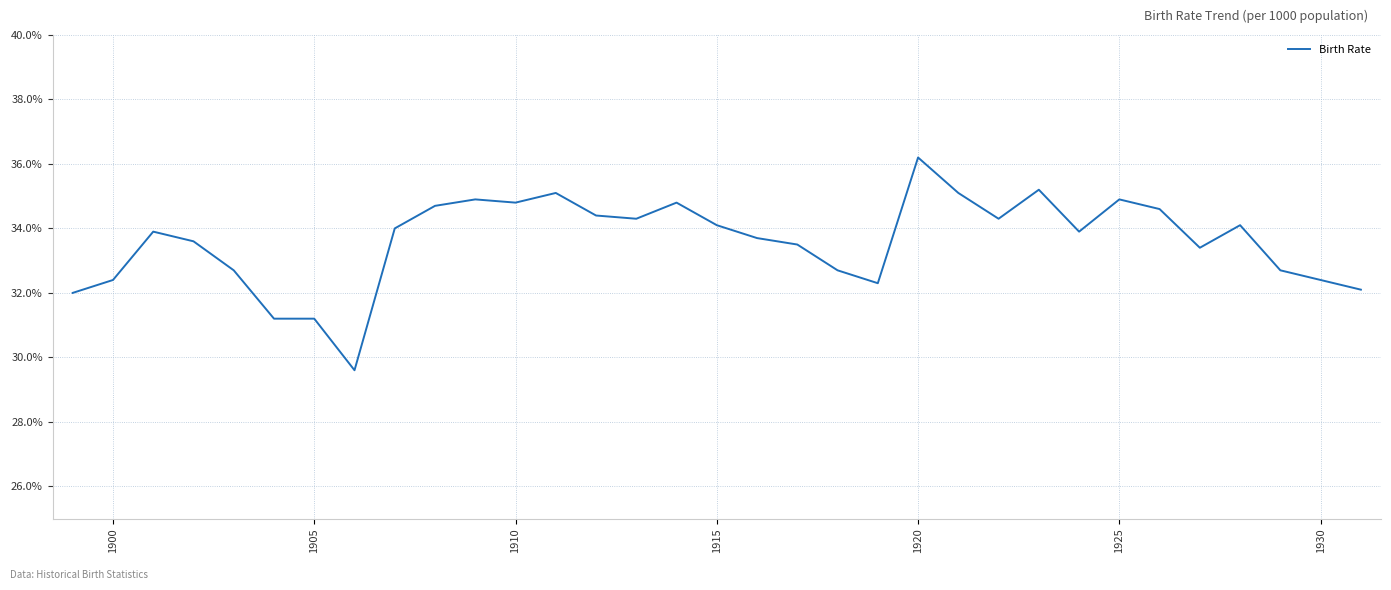

What is the difference between the maximum and minimum values?

6.6